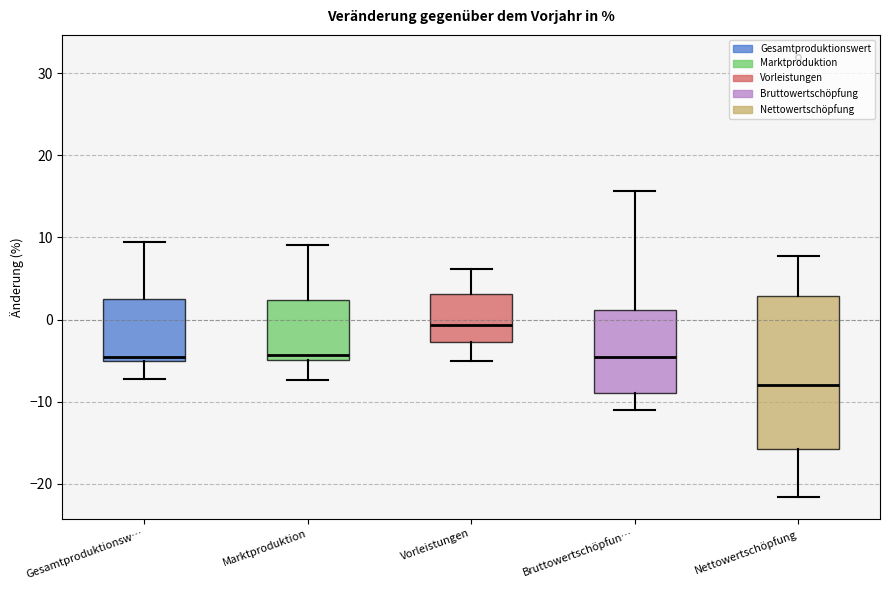

Reading left to right, read every box against the y-axis: the position of its median line, the range the box covers, and the ends of its whiskers. The values are not printed on the chart, so give them approximately, as read against the axis.

Gesamtproduktionsw…: median -5 (just above the box's lower edge), box -5 to 3, whiskers -7 to 9
Marktproduktion: median -4, box -5 to 2, whiskers -7 to 9
Vorleistungen: median -1, box -3 to 3, whiskers -5 to 6
Bruttowertschöpfun…: median -5, box -9 to 1, whiskers -11 to 16
Nettowertschöpfung: median -8, box -16 to 3, whiskers -22 to 8